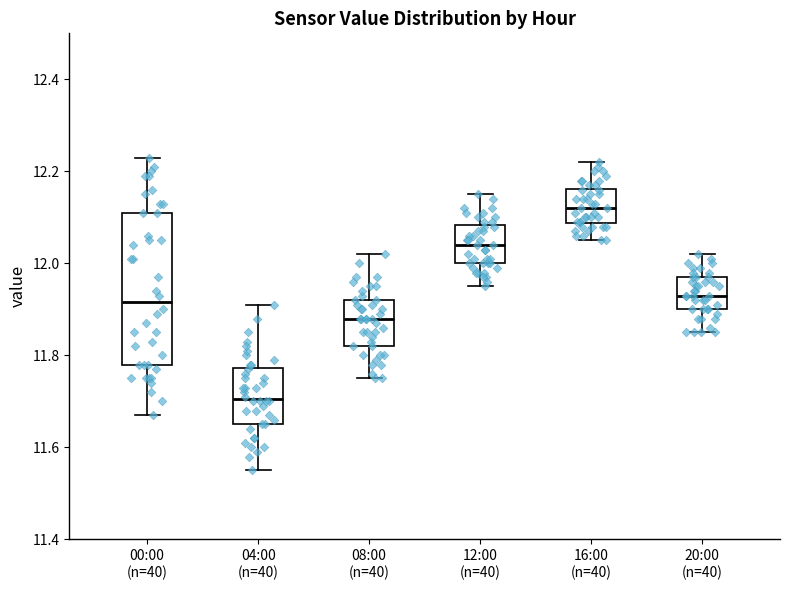

Which box is the tallest, from its lower edge to its upper edge?

00:00 (n=40)